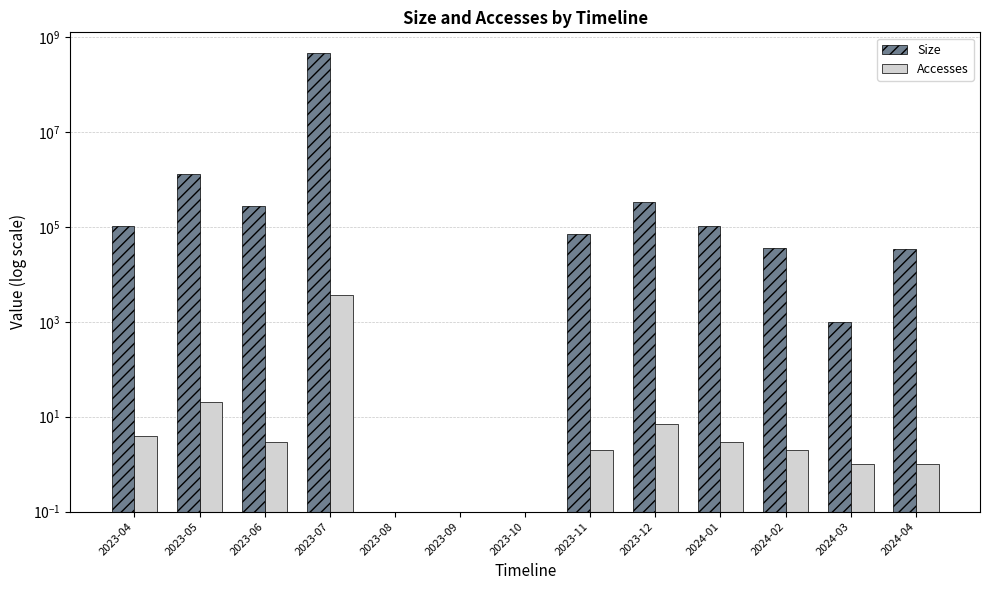

Is it true that Accesses equals 0 at 2023-11?

False